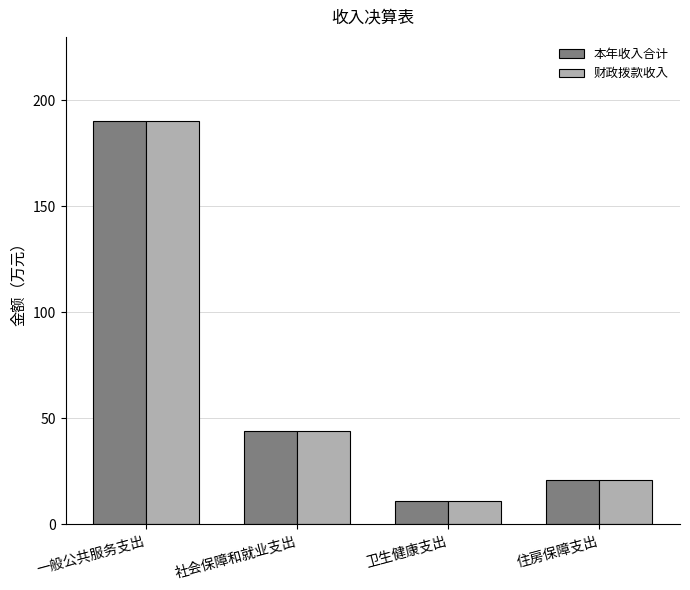

At which label does 财政拨款收入 reach its minimum?

卫生健康支出